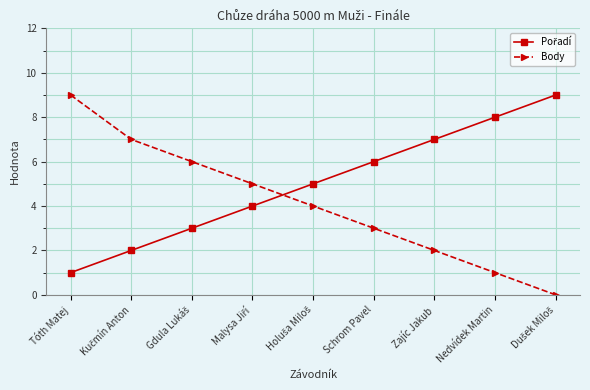

Which series has the largest range (max minus min)?

Body